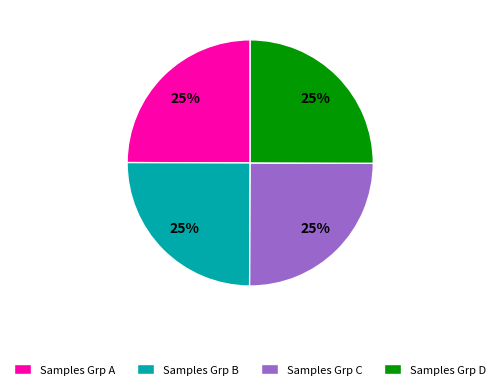

To the nearest percent, what is the average slice percentage?

25%